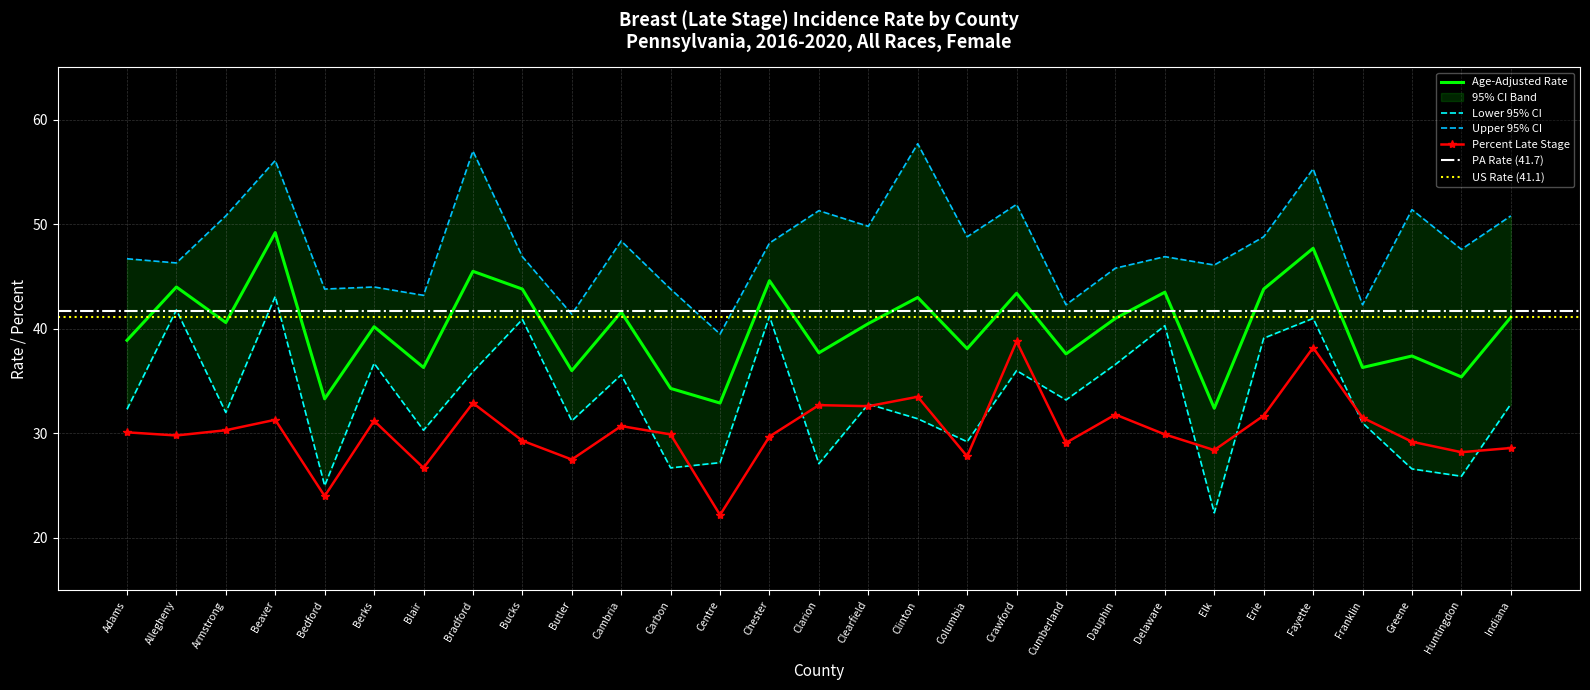

At which label does Age-Adjusted Rate reach its peak?

Beaver